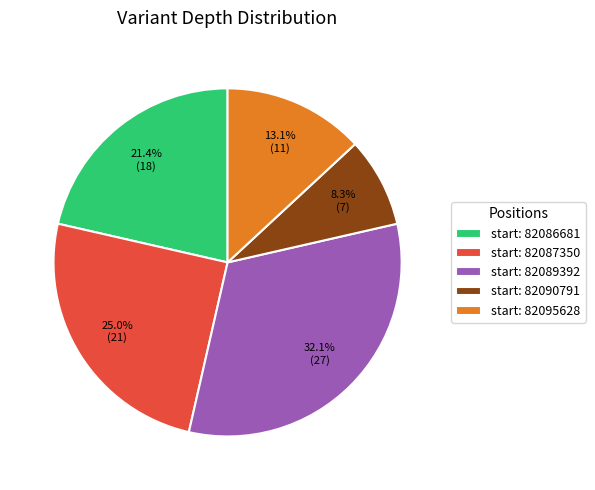

Between start: 82095628 and start: 82087350, which is larger?

start: 82087350